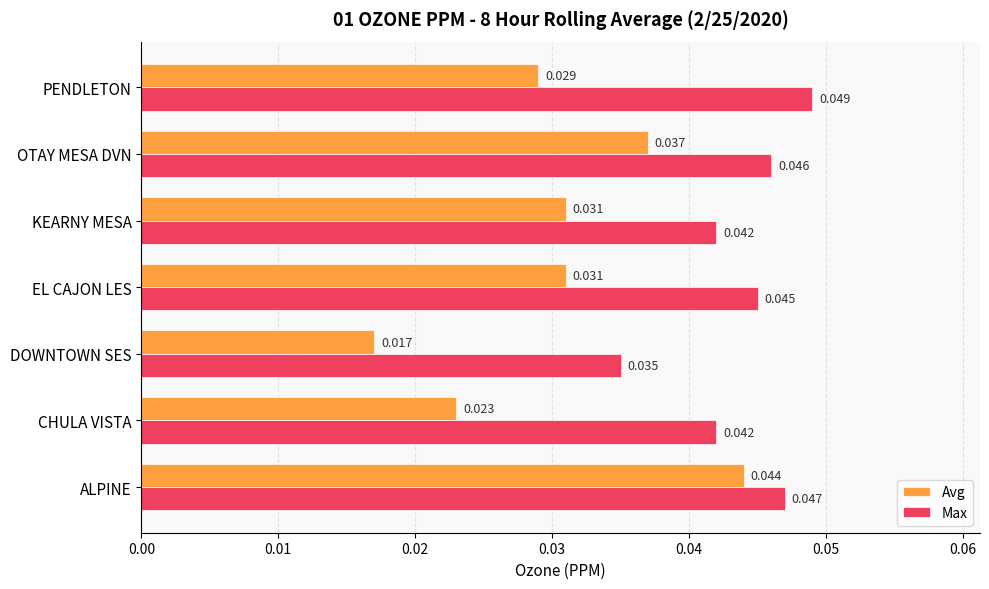

At which category does the chart reach its peak across all series?

PENDLETON